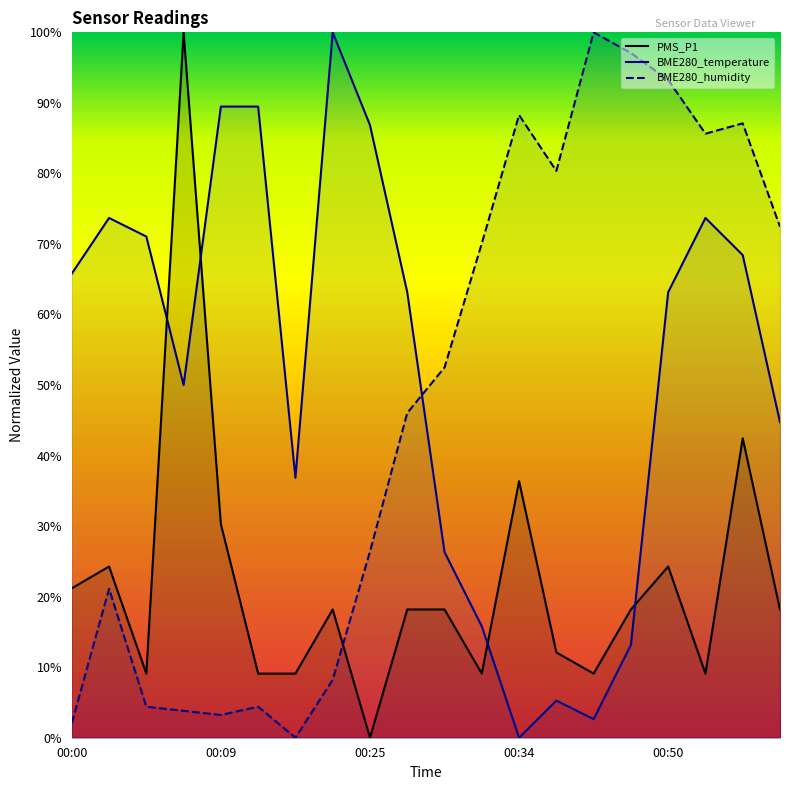

True or false: BME280_temperature has more than 2 interior local peaks.

True